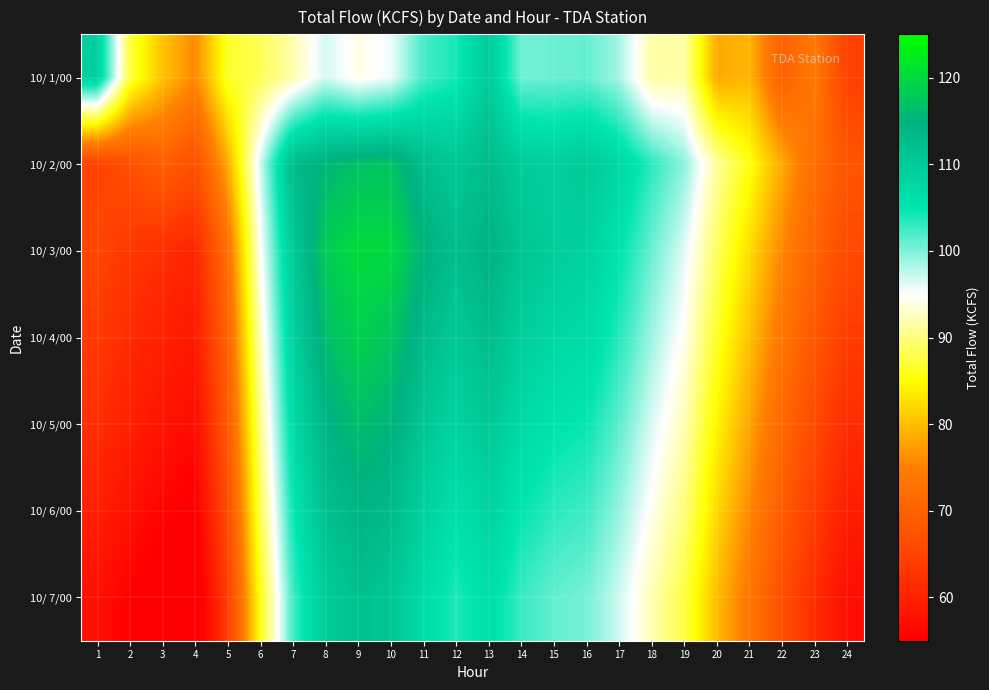

Between 20 and 14, which is larger?

14